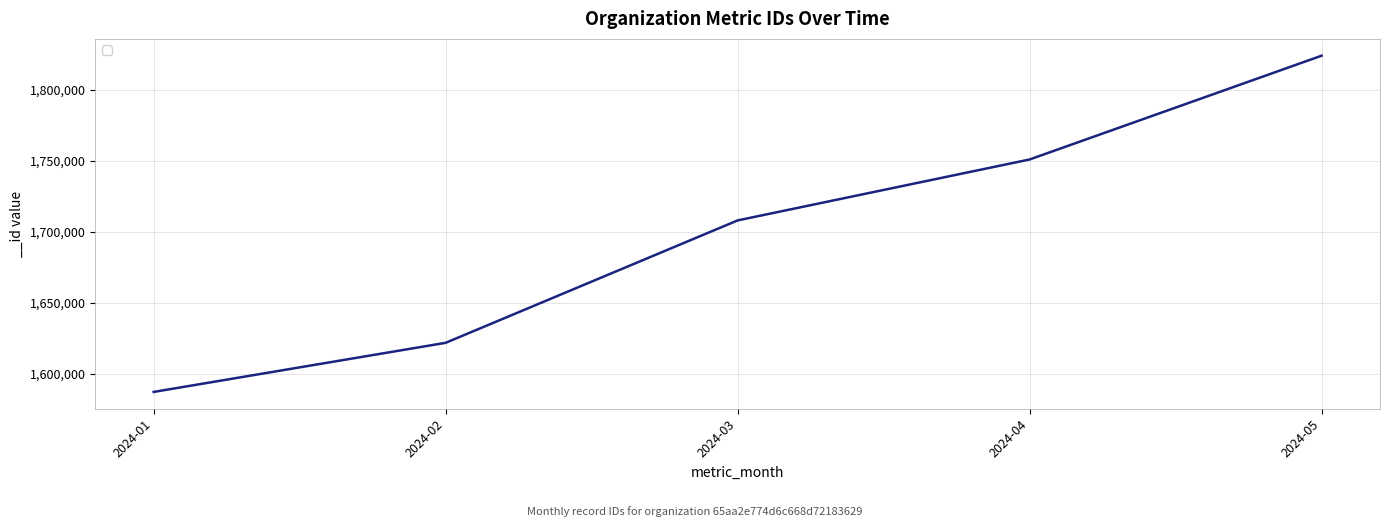

Which category has the highest value across all series?

2024-05